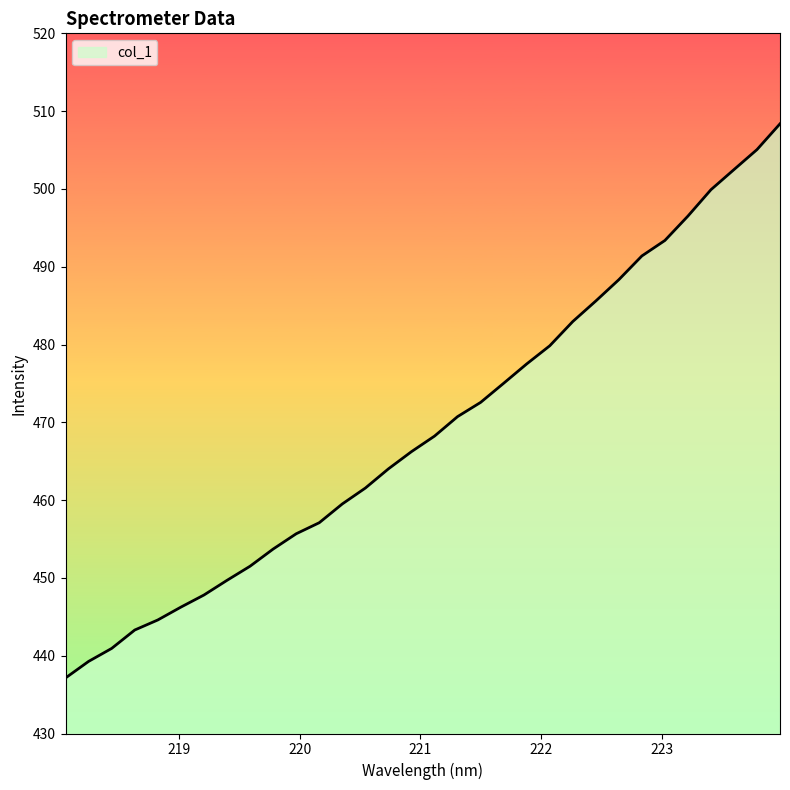

What is the difference between the maximum and minimum values?

71.2